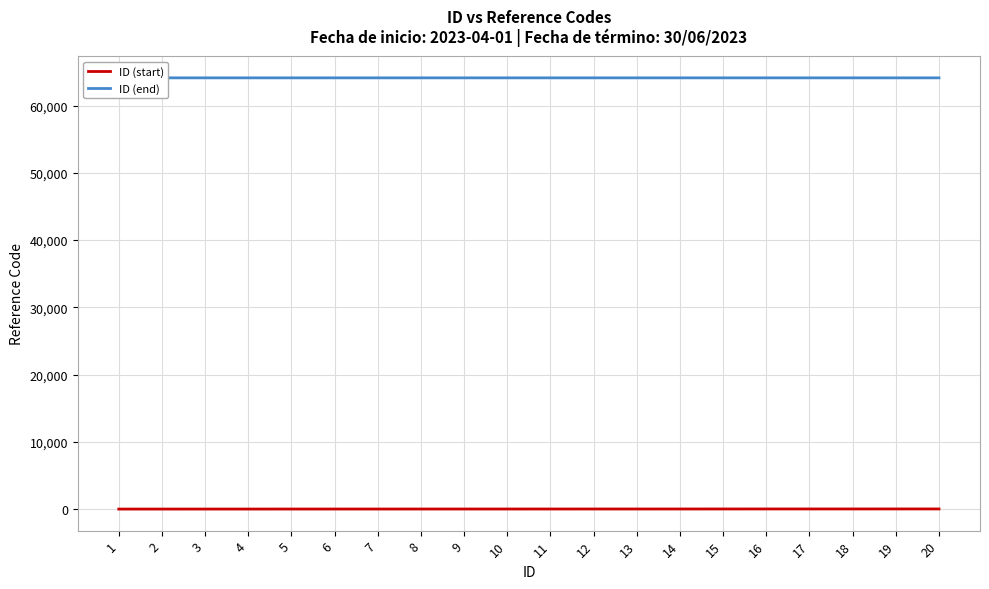

The value of ID (end) at 10 is 64127. True or false?

True